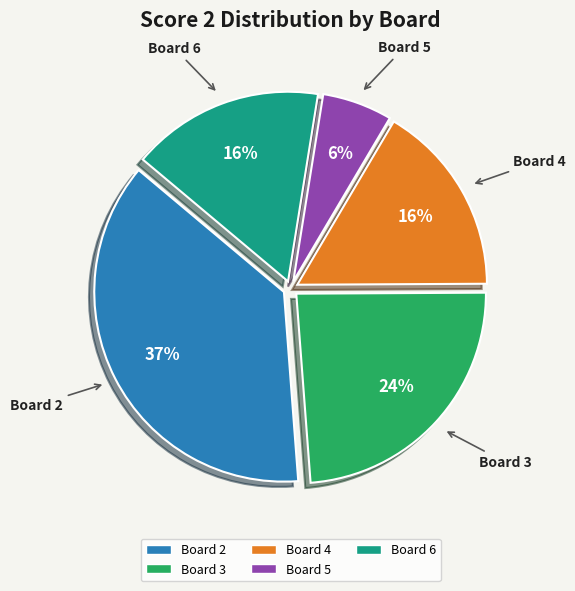

Does any single category account for the majority?

No